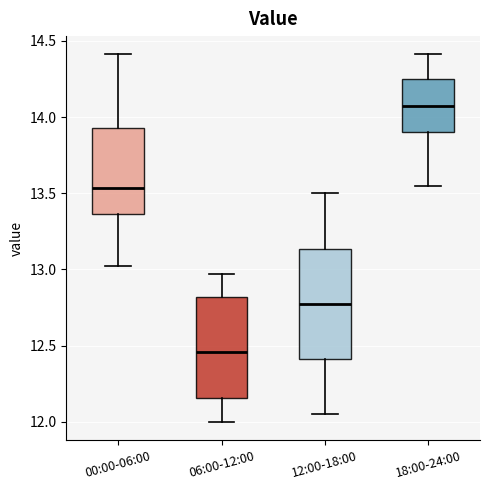

Which box's median line is the highest?

18:00-24:00